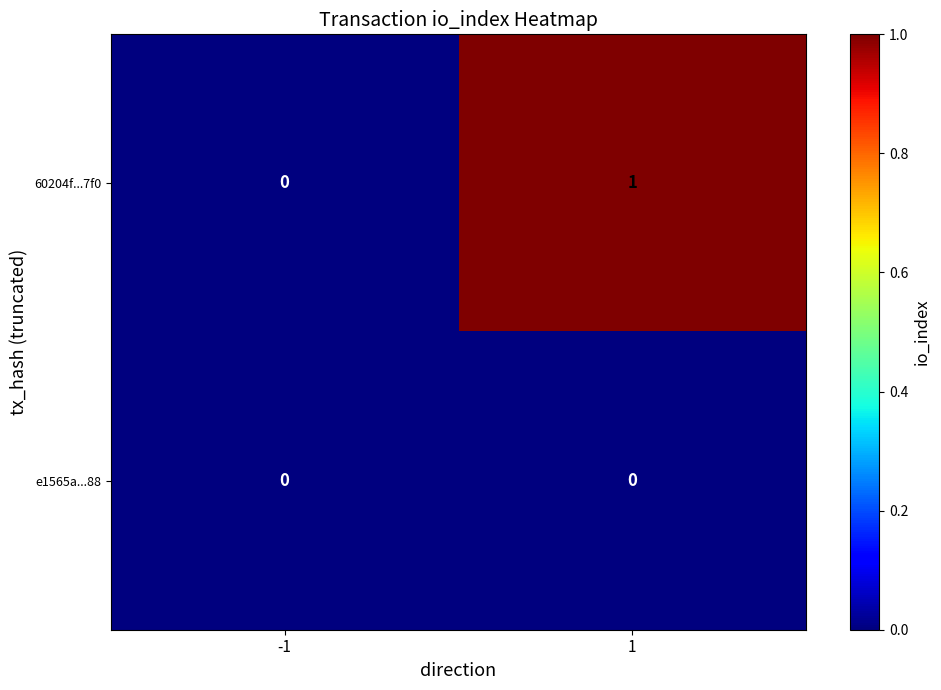

Reading left to right, what are all the values shown in this chart?

60204f...7f0: -1=0	1=1
e1565a...88: -1=0	1=0